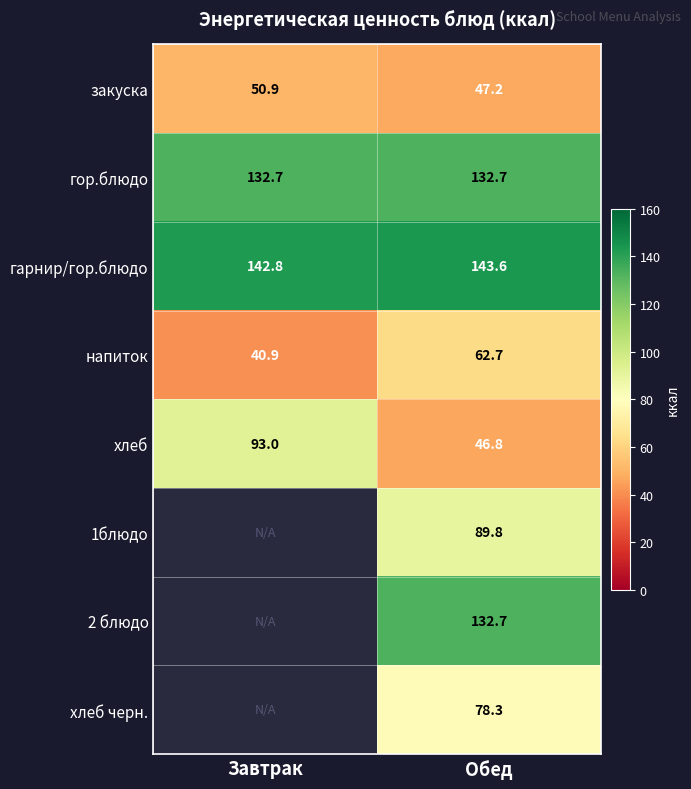

At which label does хлеб reach its peak?

Завтрак